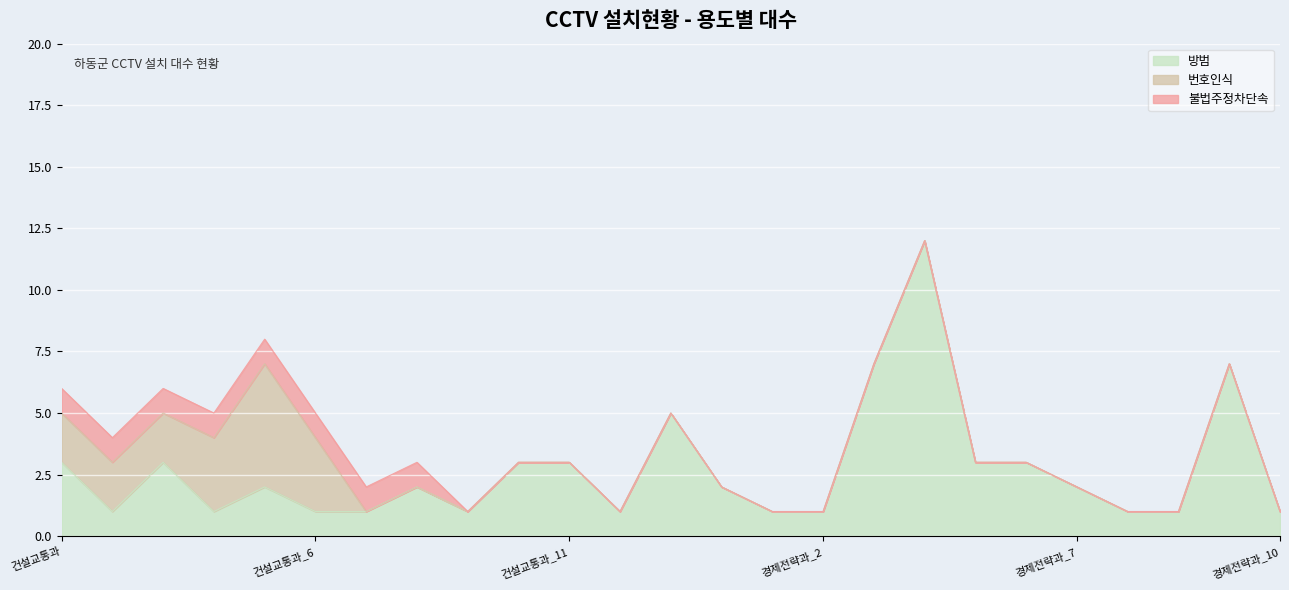

True or false: 불법주정차단속 and 방범 cross at least once.

False